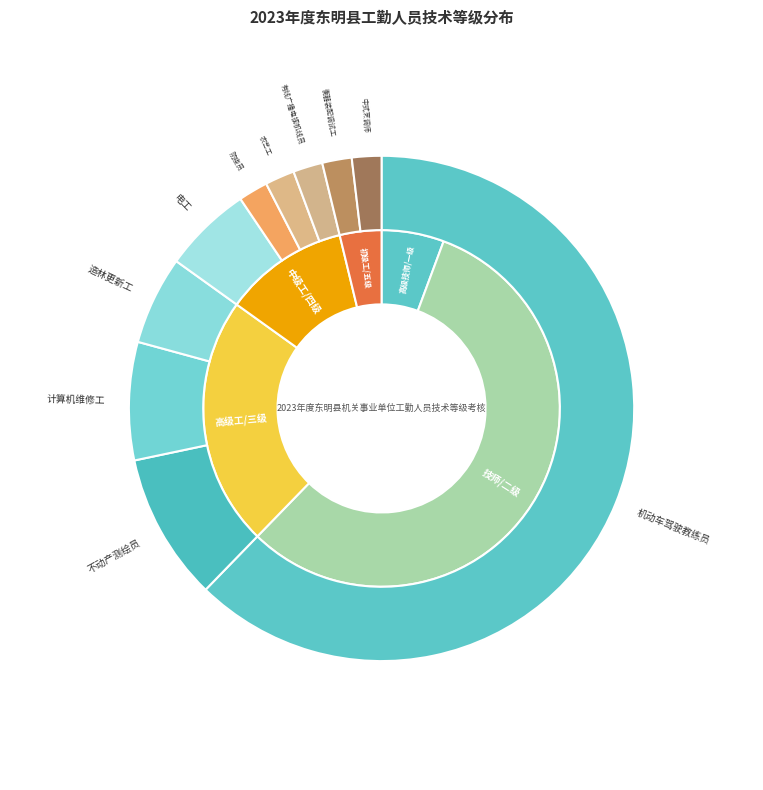

Which slice is the largest?

机动车驾驶教练员